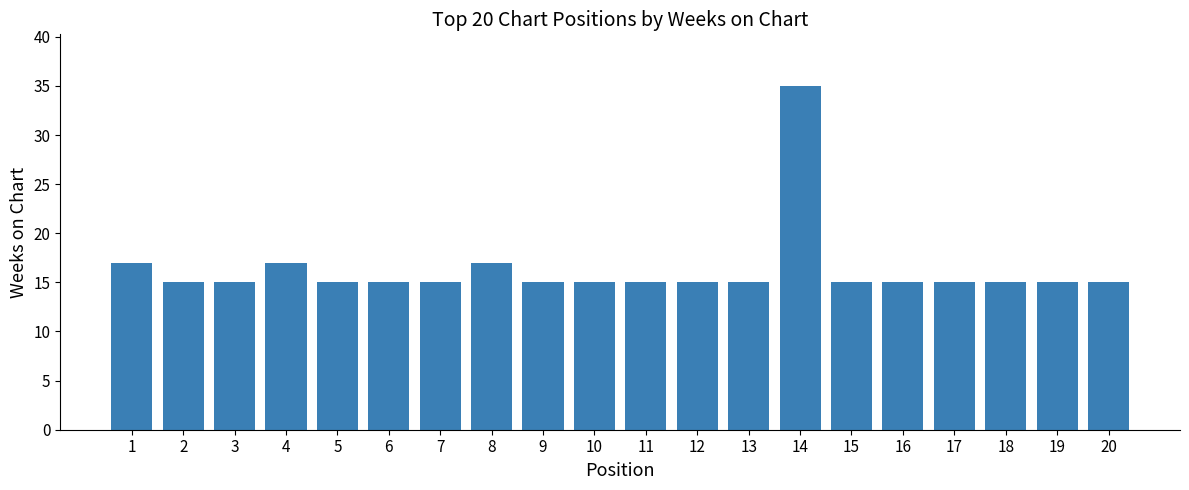

True or false: the data shows 23 at 7.

False